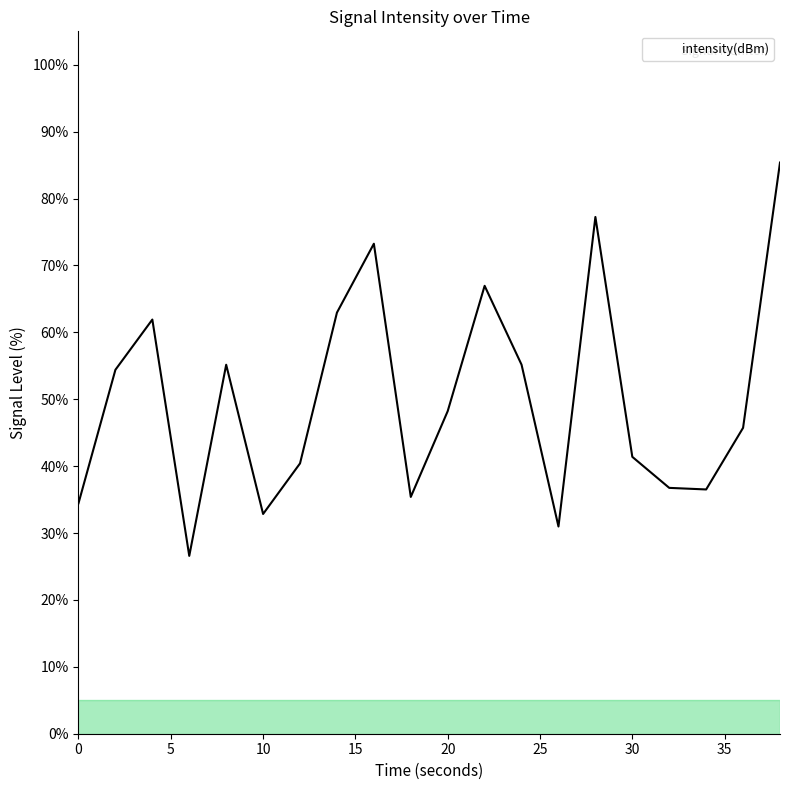

What is the difference between the maximum and minimum values?

58.8